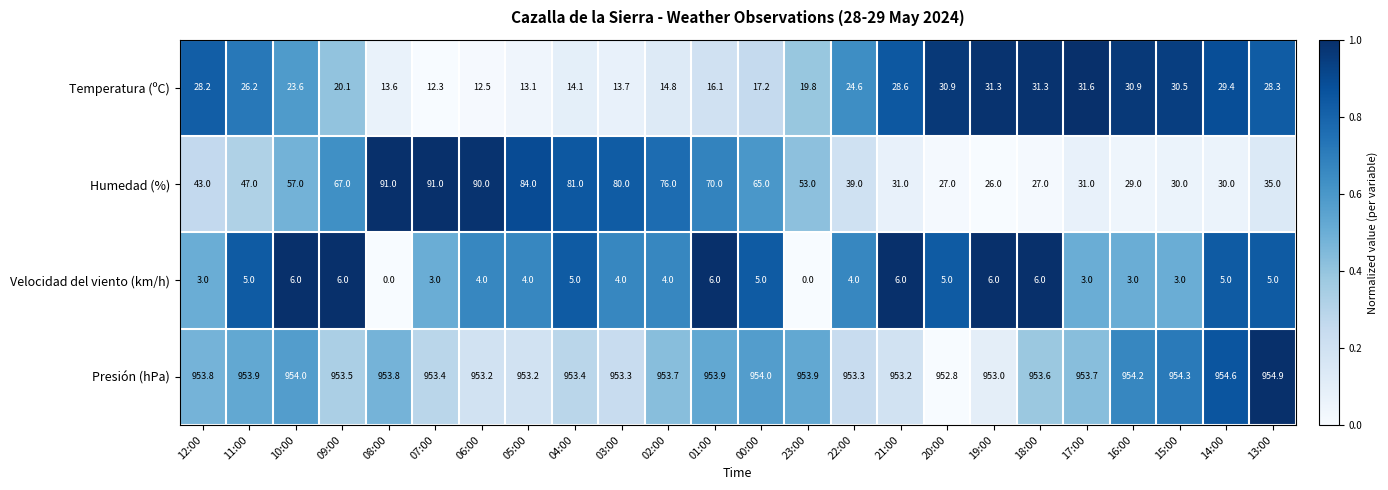

How many data points in Temperatura (ºC) are above 24?

12